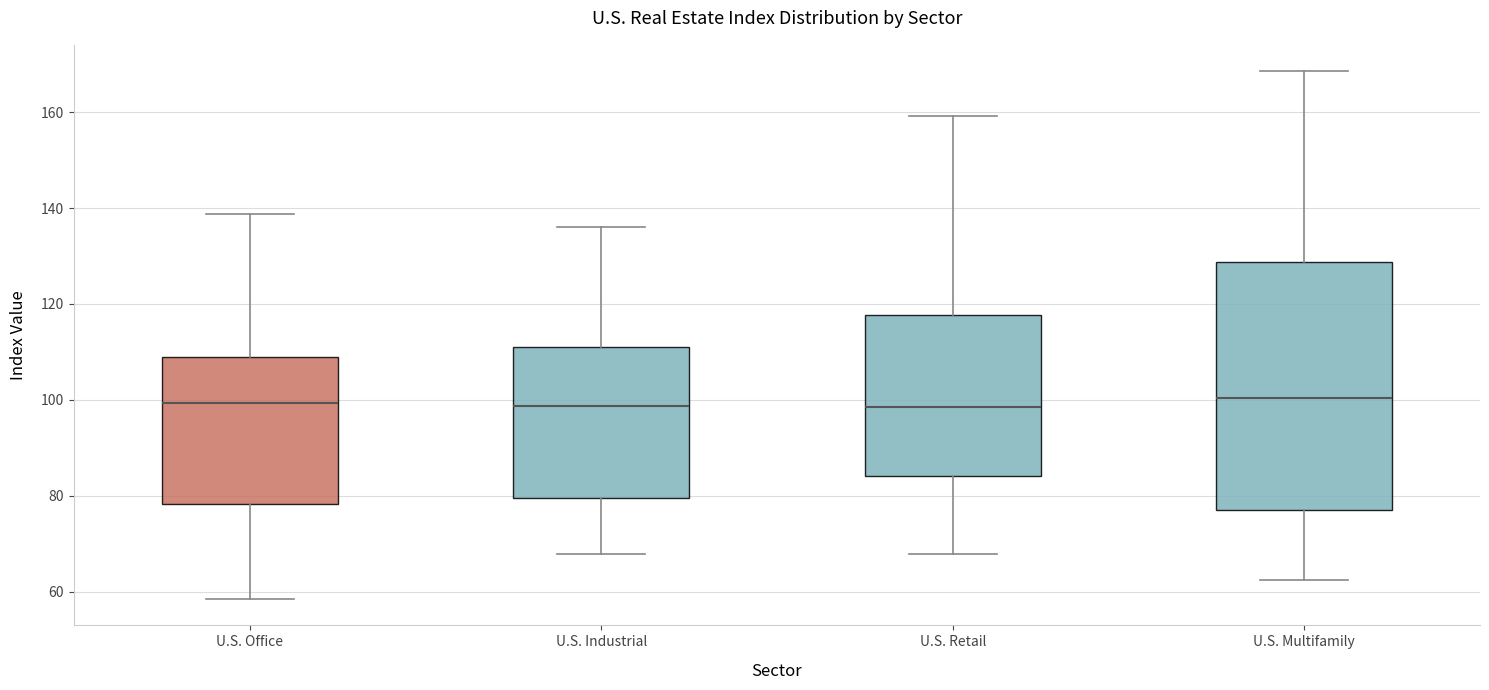

Where is the lower edge of the box for U.S. Multifamily on the y-axis? The values are not printed on the chart, so give them approximately, as read against the axis.

76